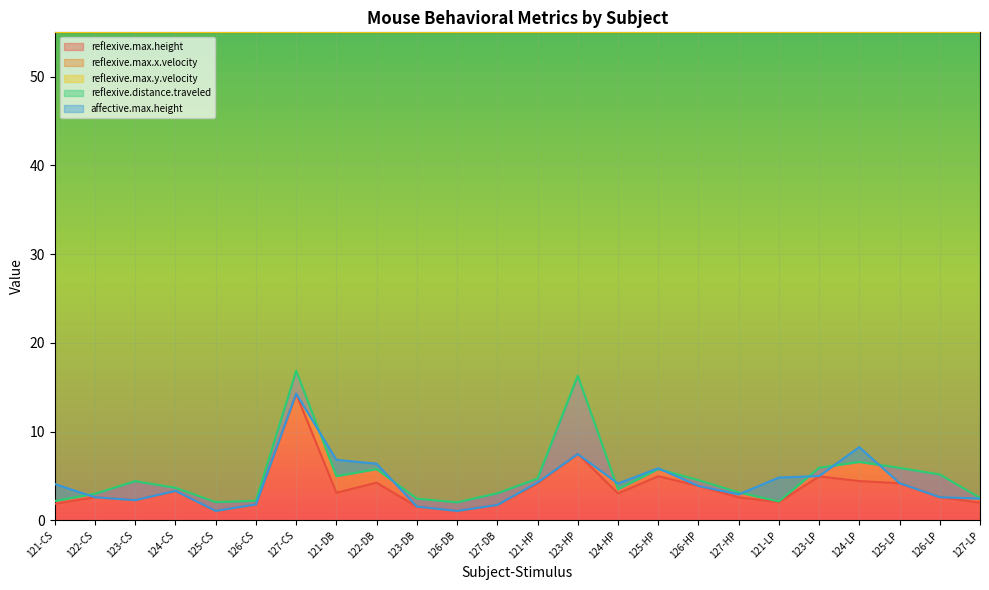

Where does the reflexive.max.height series first go above 3?

124-CS